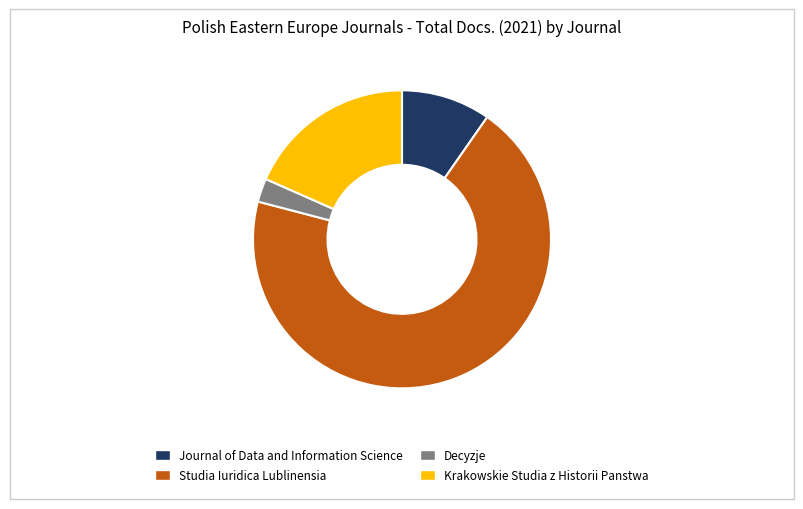

Is there any slice that represents more than half of the pie?

Yes